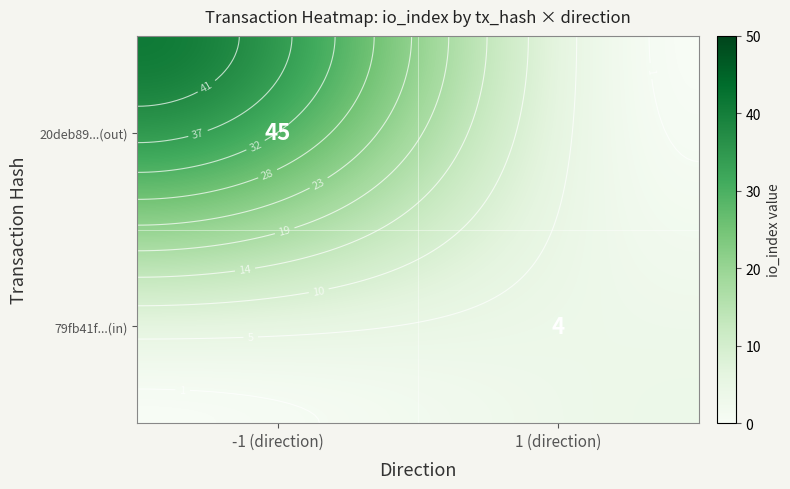

Reading left to right, list all the values displayed in this chart.

20deb89fed4b9675cd85713d63173082620a0b3: direction=-1.0	io_index=45.0	value=0.0	valid_mainchain=1.0
79fb41f427ff9094109f7b93b8a1a1e32190593: direction=1.0	io_index=4.0	value=0.0	valid_mainchain=1.0